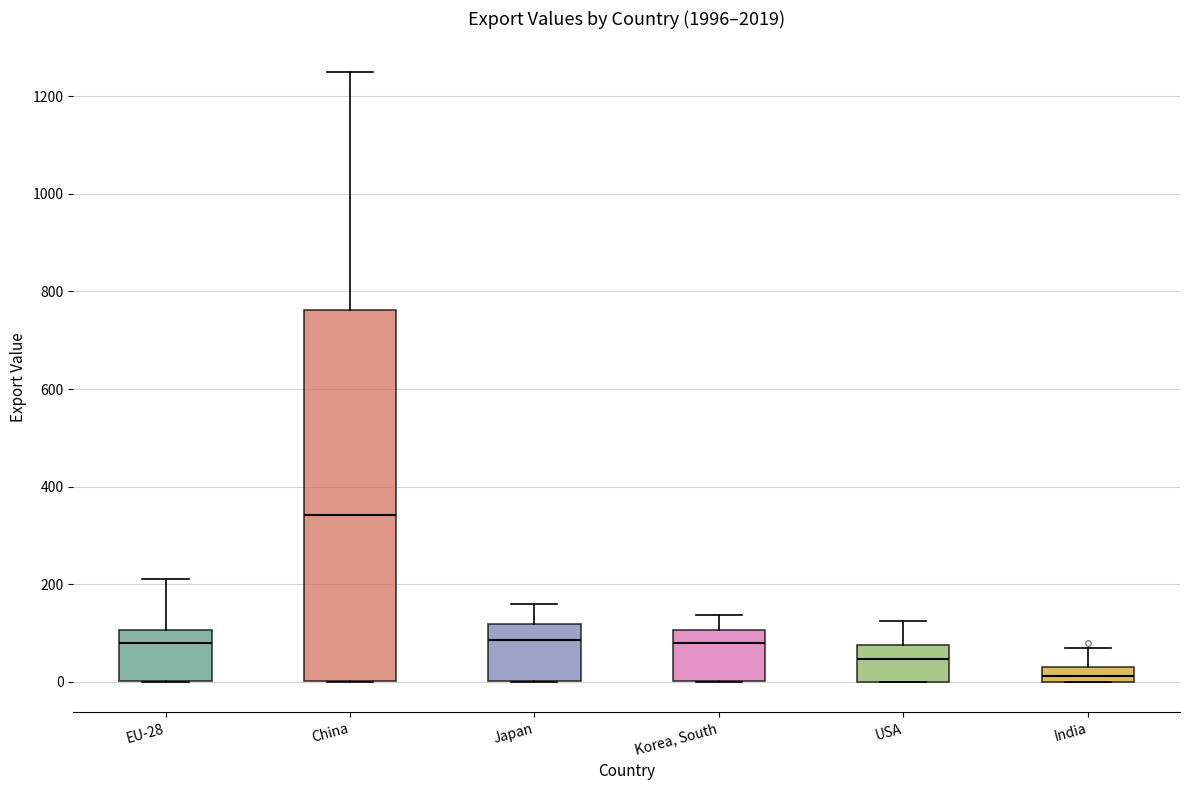

Reading left to right, read every box against the y-axis: the position of its median line, the range the box covers, and the ends of its whiskers. The values are not printed on the chart, so give them approximately, as read against the axis.

EU-28: median 80, box 0 to 100, whiskers 0 to 220
China: median 340, box 0 to 760, whiskers 0 to 1240
Japan: median 80, box 0 to 120, whiskers 0 to 160
Korea, South: median 80, box 0 to 100, whiskers 0 to 140
USA: median 40, box 0 to 80, whiskers 0 to 120
India: median 20, box 0 to 40, whiskers 0 to 60